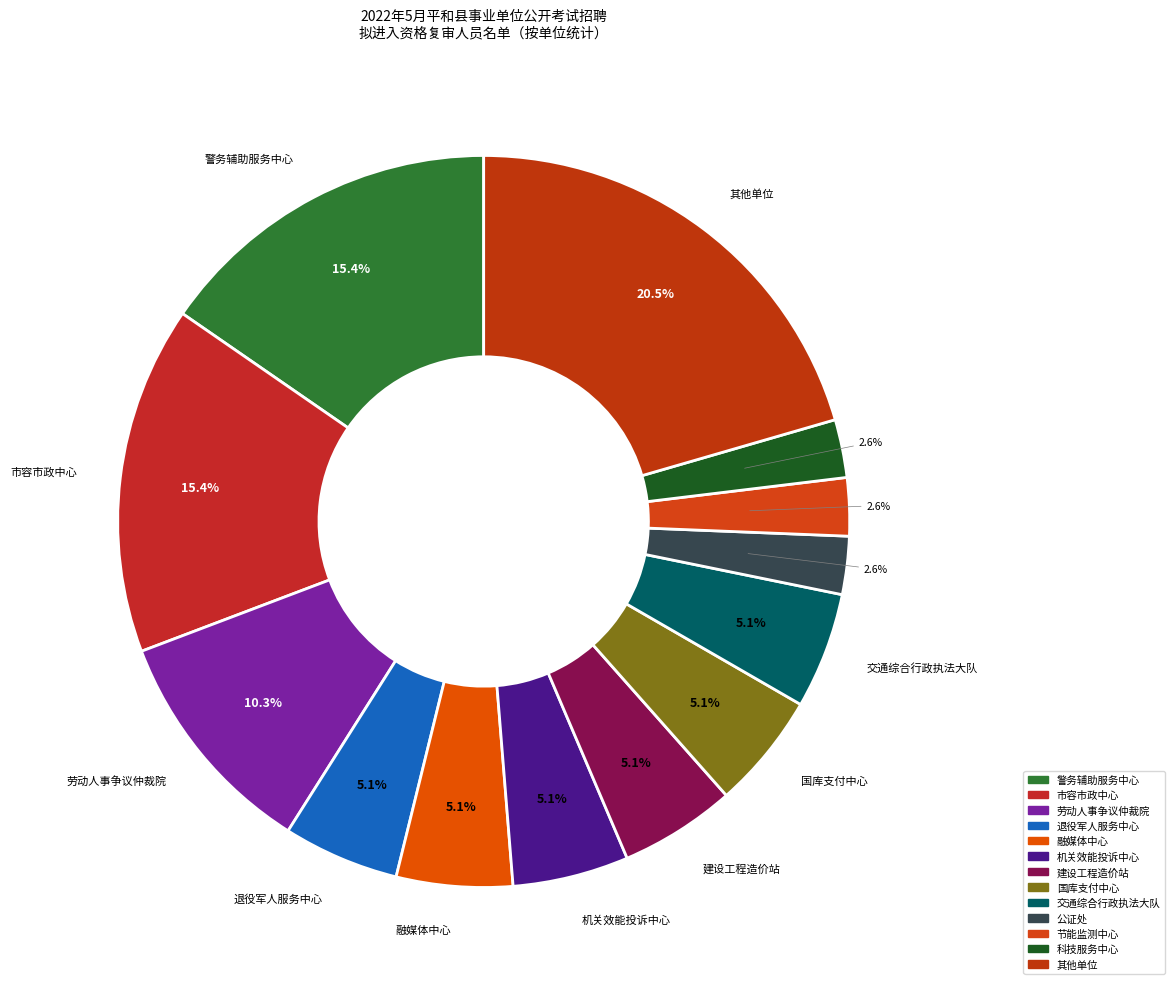

Is there any slice that represents more than half of the pie?

No